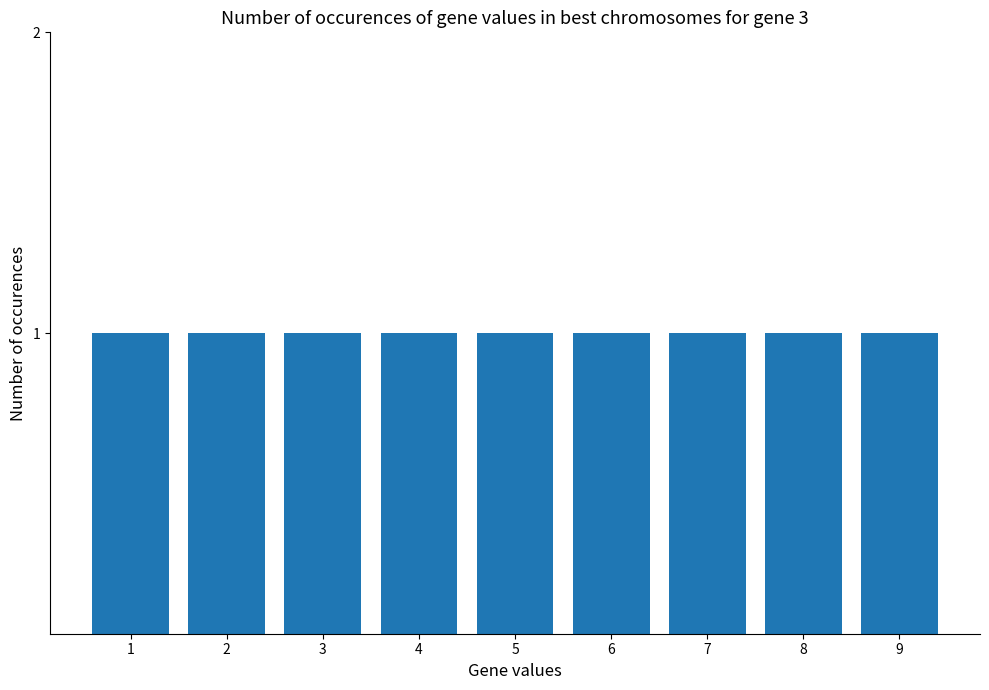

Count the number of categories in the chart.

9